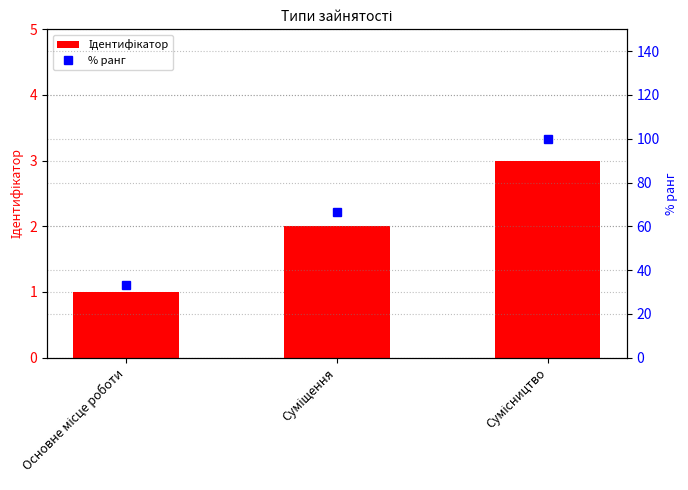

Which series changed the most between Основне місце роботи and Суміщення?

% ранг